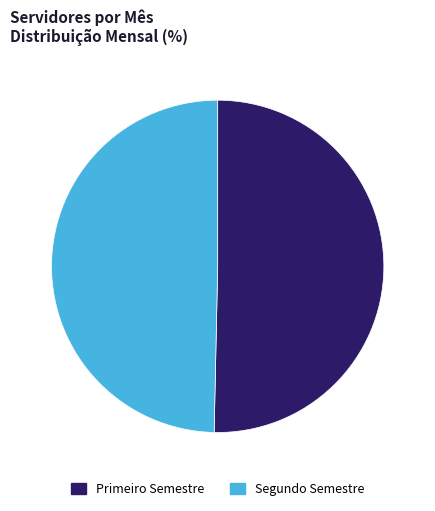

Rank the categories by value from highest to lowest.

Primeiro Semestre, Segundo Semestre